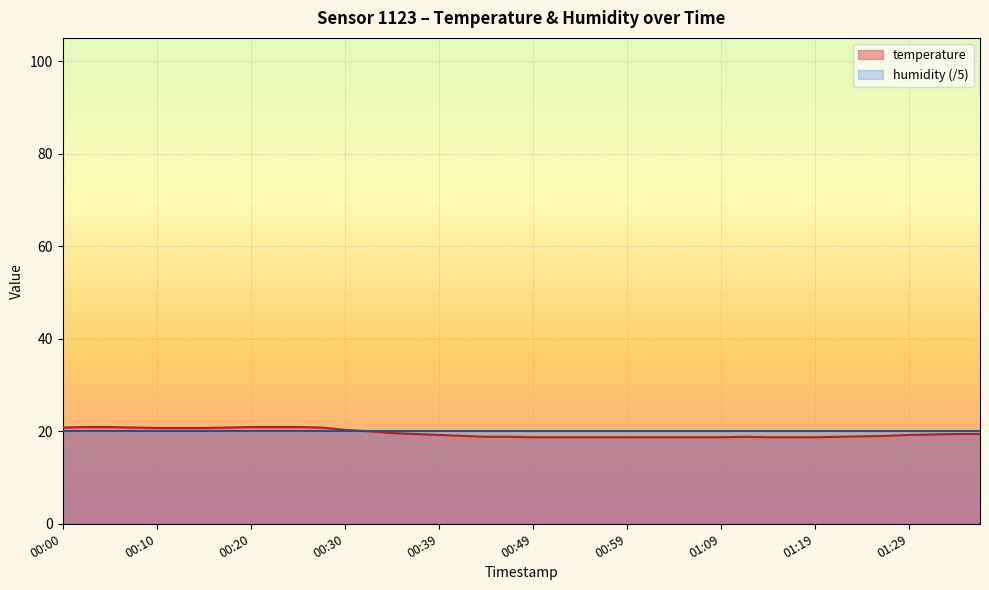

What is the change in value from 00:22 to 00:47?

-2.1